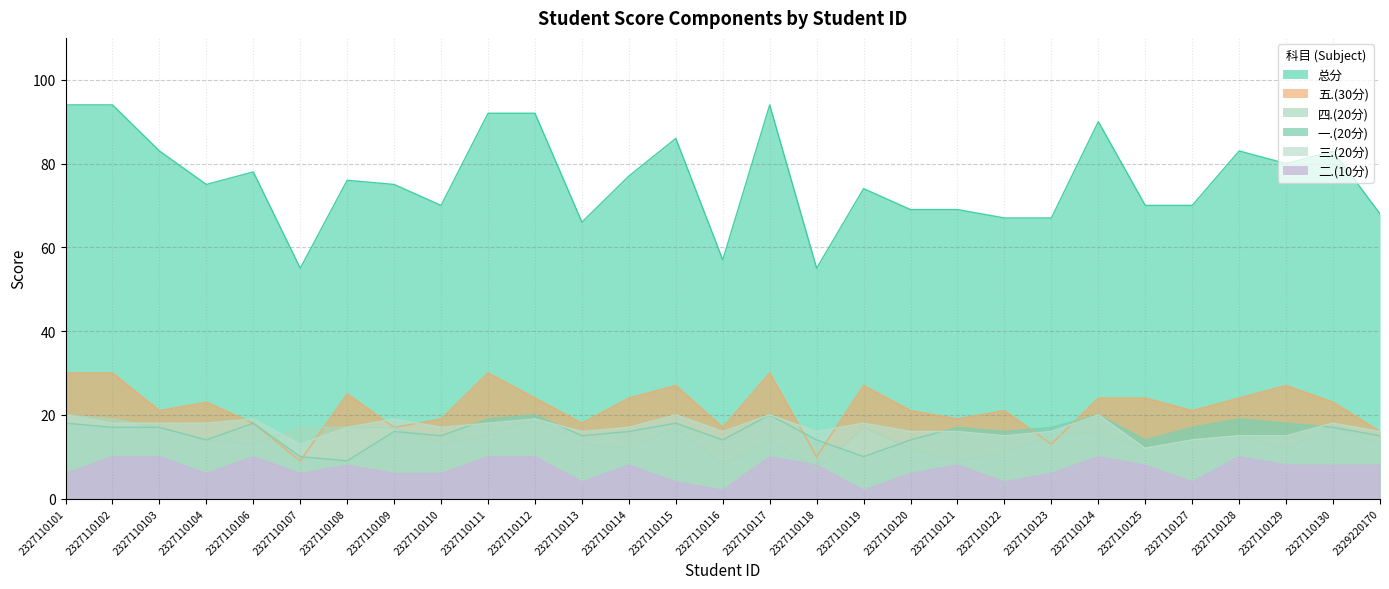

What are all the series names shown in the legend?

总分, 五.(30分), 四.(20分), 一.(20分), 三.(20分), 二.(10分)